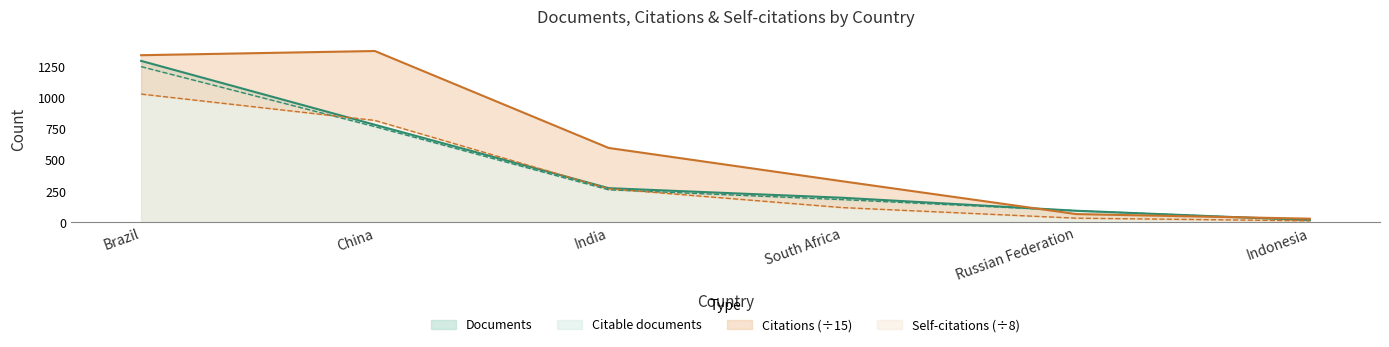

Reading left to right, list all the values displayed in this chart.

Documents: 1295.0	783.0	275.0	198.0	94.0	19.0
Citable documents: 1249.0	768.0	262.0	183.0	94.0	19.0
Citations: 1340.5	1374.2	597.3	330.3	67.2	30.3
Self-citations: 1029.0	817.9	270.5	119.2	34.5	12.9